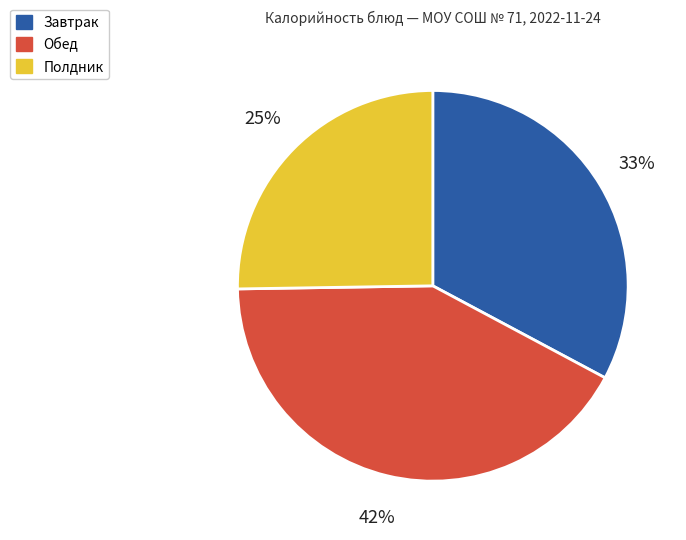

To the nearest percent, what is the difference between the largest and smallest slice percentages?

17%